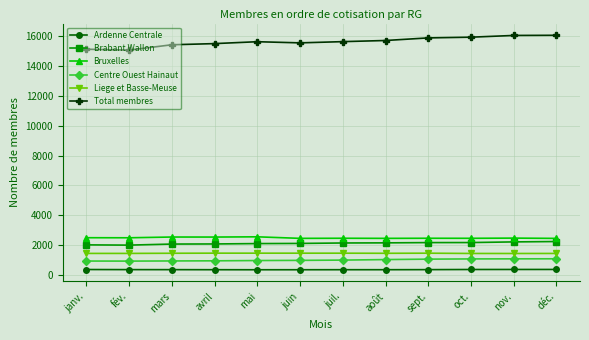

What is the approximate value of Brabant Wallon at mai?

2114